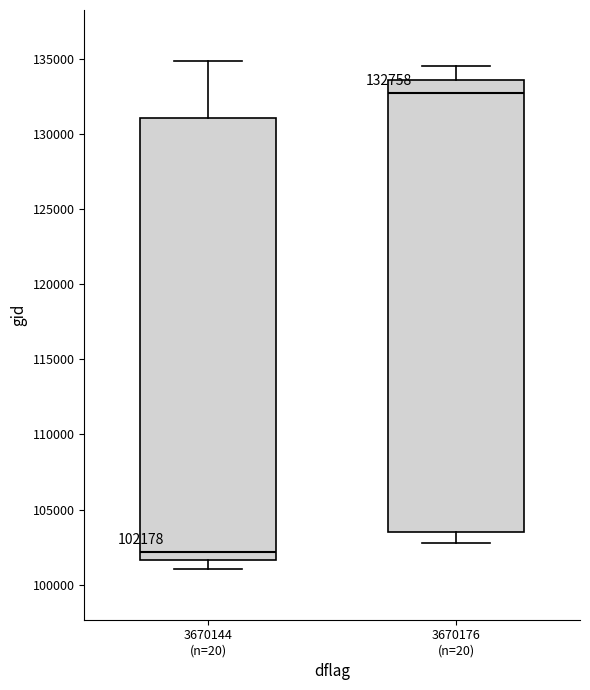

Which box has the lowest median line?

3670144 (n=20)